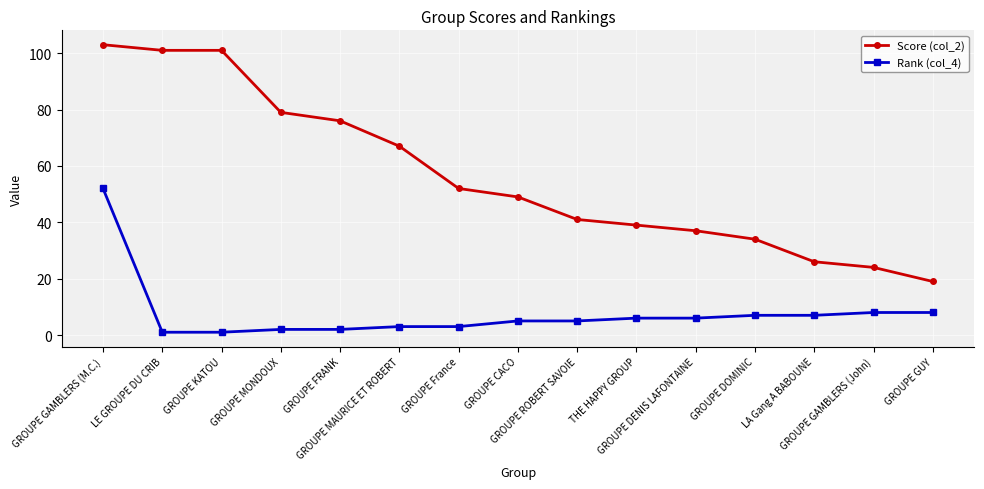

Reading right to left, transcribe all the data shown in this chart.

Score (col_2): GROUPE GUY=19	GROUPE GAMBLERS (John)=24	LA Gang A BABOUNE=26	GROUPE DOMINIC=34	GROUPE DENIS LAFONTAINE=37	THE HAPPY GROUP=39	GROUPE ROBERT SAVOIE=41	GROUPE CACO=49	GROUPE France=52	GROUPE MAURICE ET ROBERT=67	GROUPE FRANK=76	GROUPE MONDOUX=79	GROUPE KATOU=101	LE GROUPE DU CRIB=101	GROUPE GAMBLERS (M.C.)=103
Rank (col_4): GROUPE GUY=8	GROUPE GAMBLERS (John)=8	LA Gang A BABOUNE=7	GROUPE DOMINIC=7	GROUPE DENIS LAFONTAINE=6	THE HAPPY GROUP=6	GROUPE ROBERT SAVOIE=5	GROUPE CACO=5	GROUPE France=3	GROUPE MAURICE ET ROBERT=3	GROUPE FRANK=2	GROUPE MONDOUX=2	GROUPE KATOU=1	LE GROUPE DU CRIB=1	GROUPE GAMBLERS (M.C.)=52